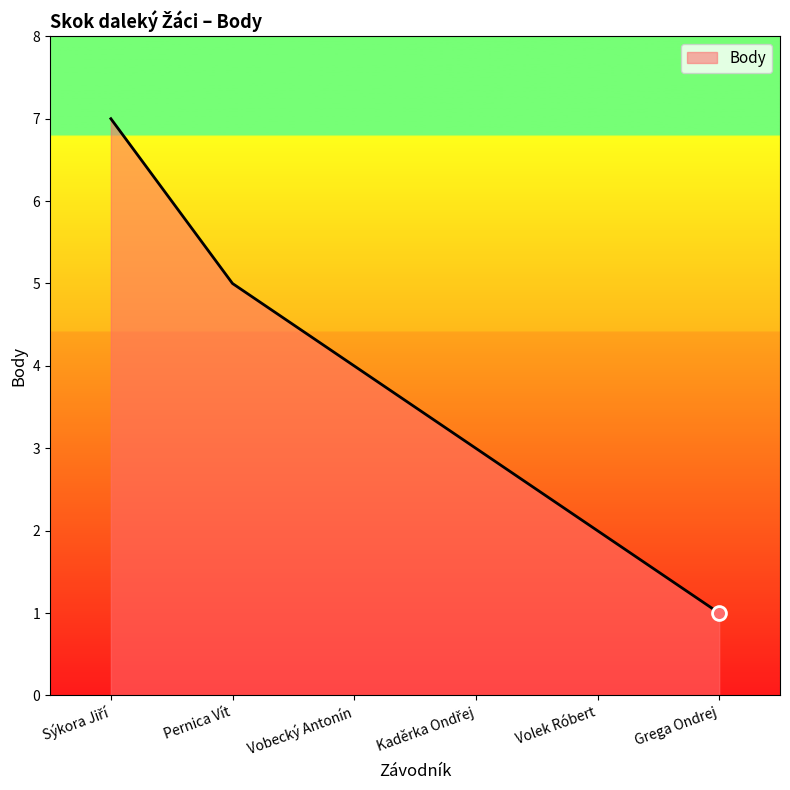

What is the ratio of the value at Volek Róbert to the value at Vobecký Antonín?

0.5